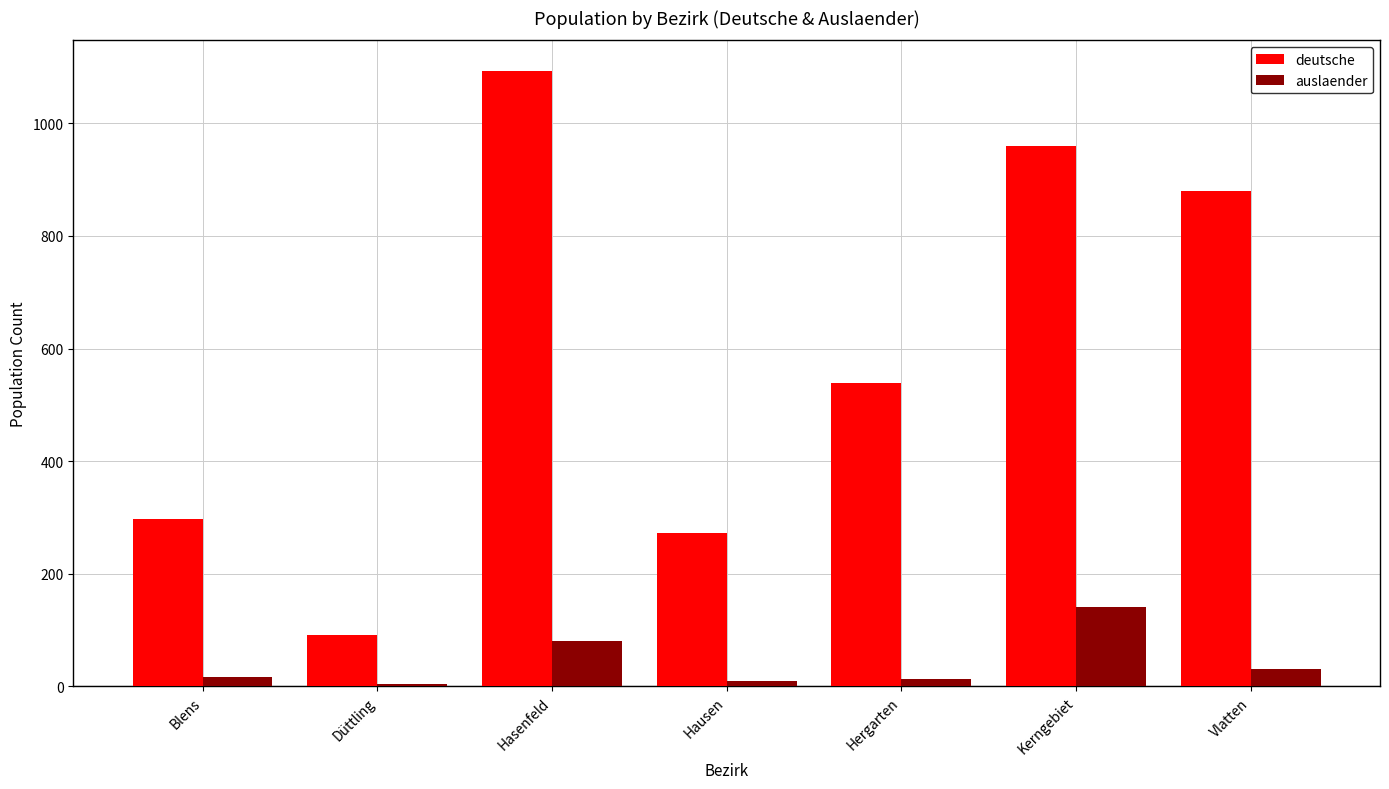

Is it true that auslaender equals 31 at Vlatten?

True